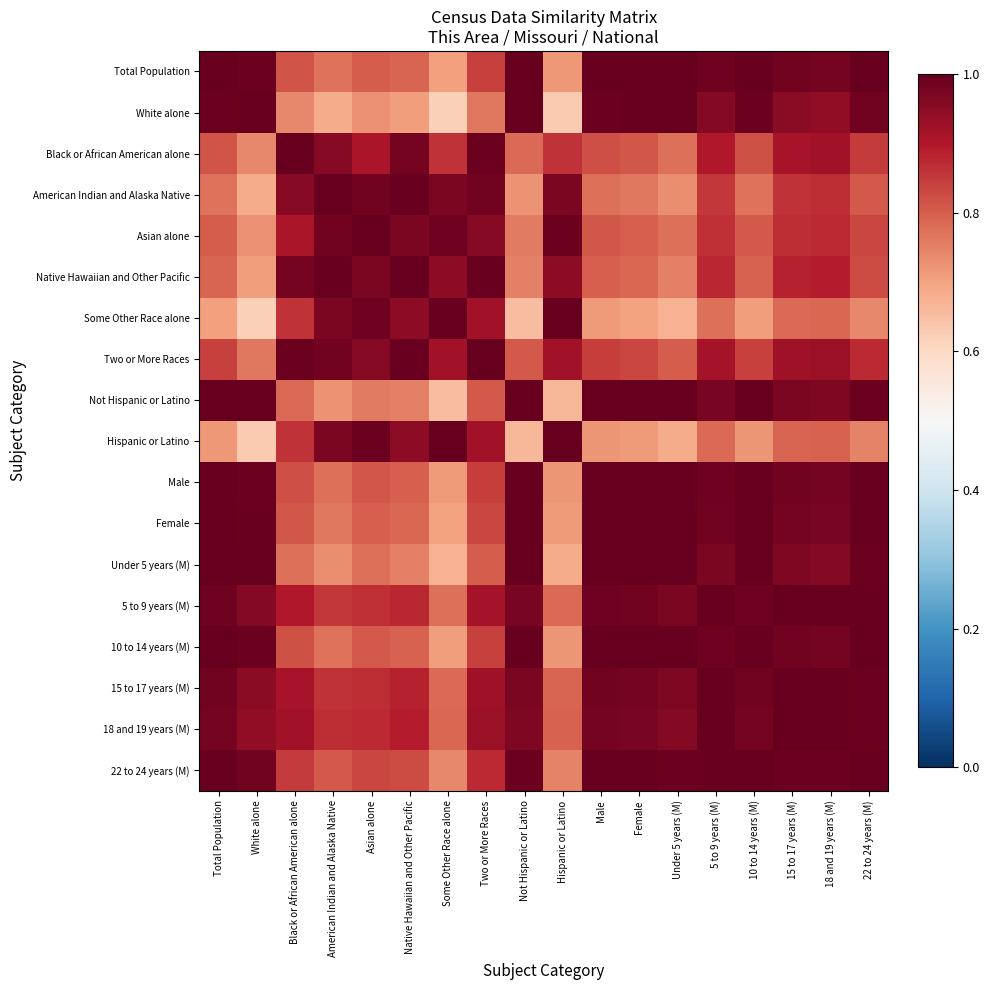

What is the difference between the highest and lowest values at Asian alone?

0.3